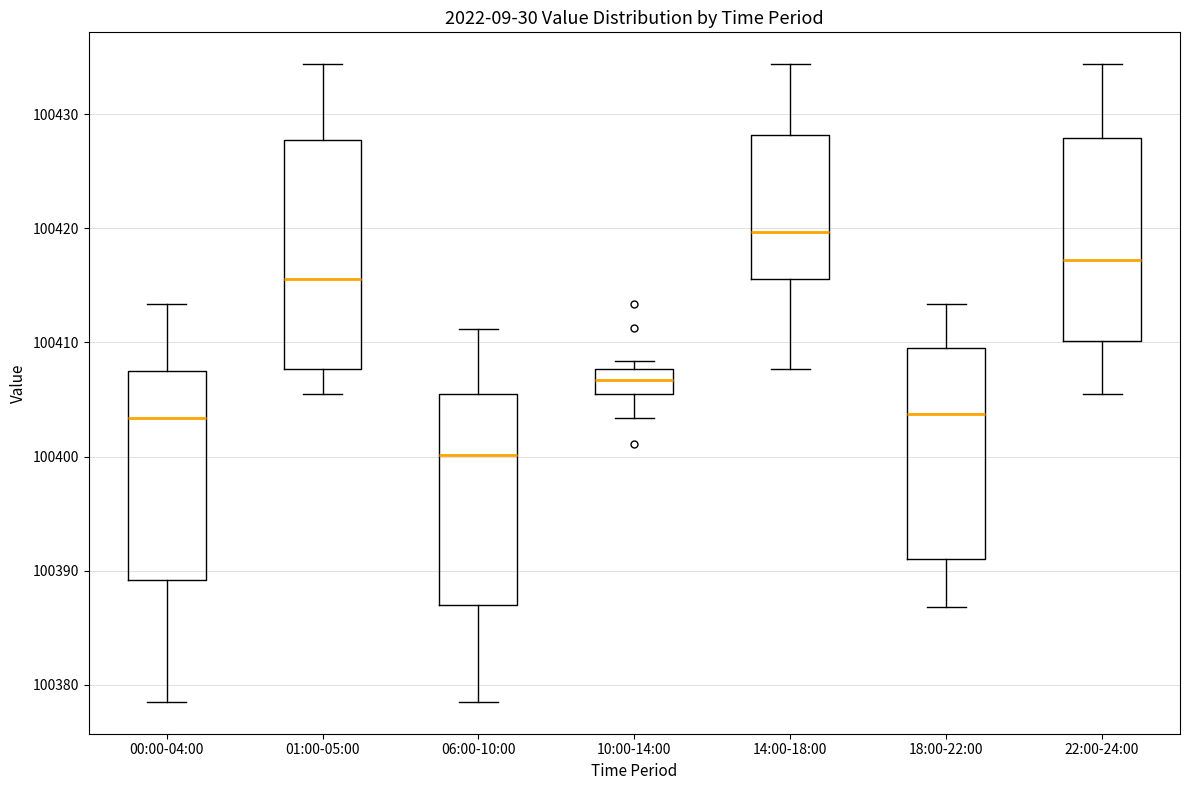

Where does the median line of the box for 00:00-04:00 sit on the y-axis? The values are not printed on the chart, so give them approximately, as read against the axis.

100403